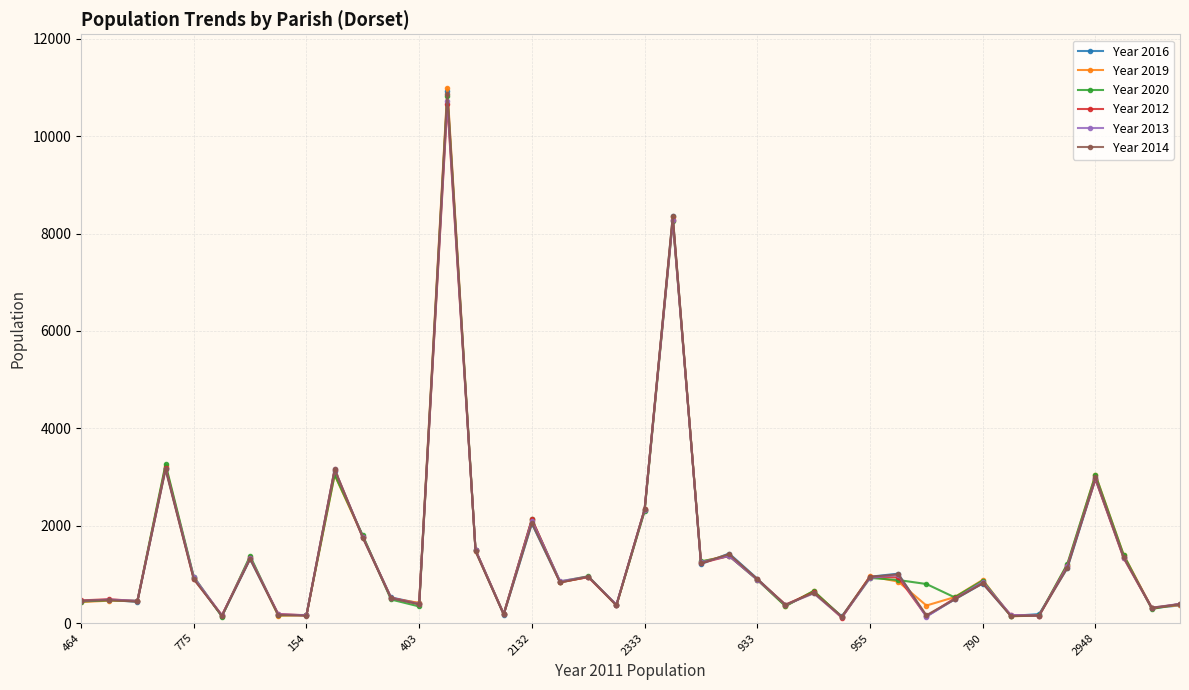

Which series has the largest range (max minus min)?

Year 2019